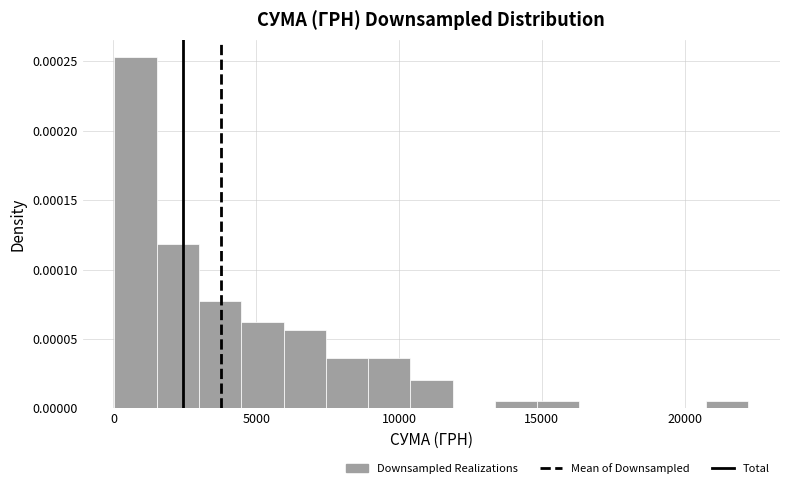

Around what value on the x-axis is the tallest bar? Give the approximate position of its centre, as read against the axis.

1000